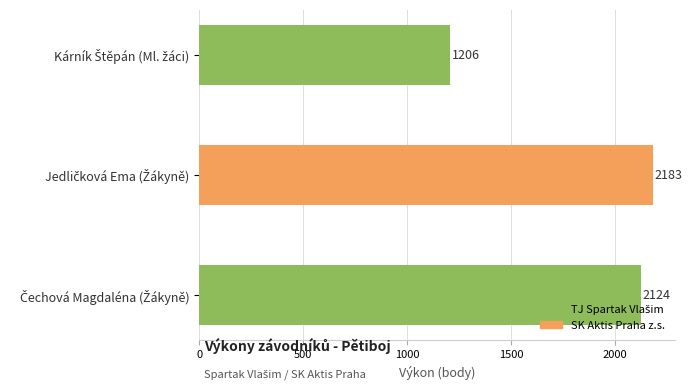

What is the greatest value displayed?

2183